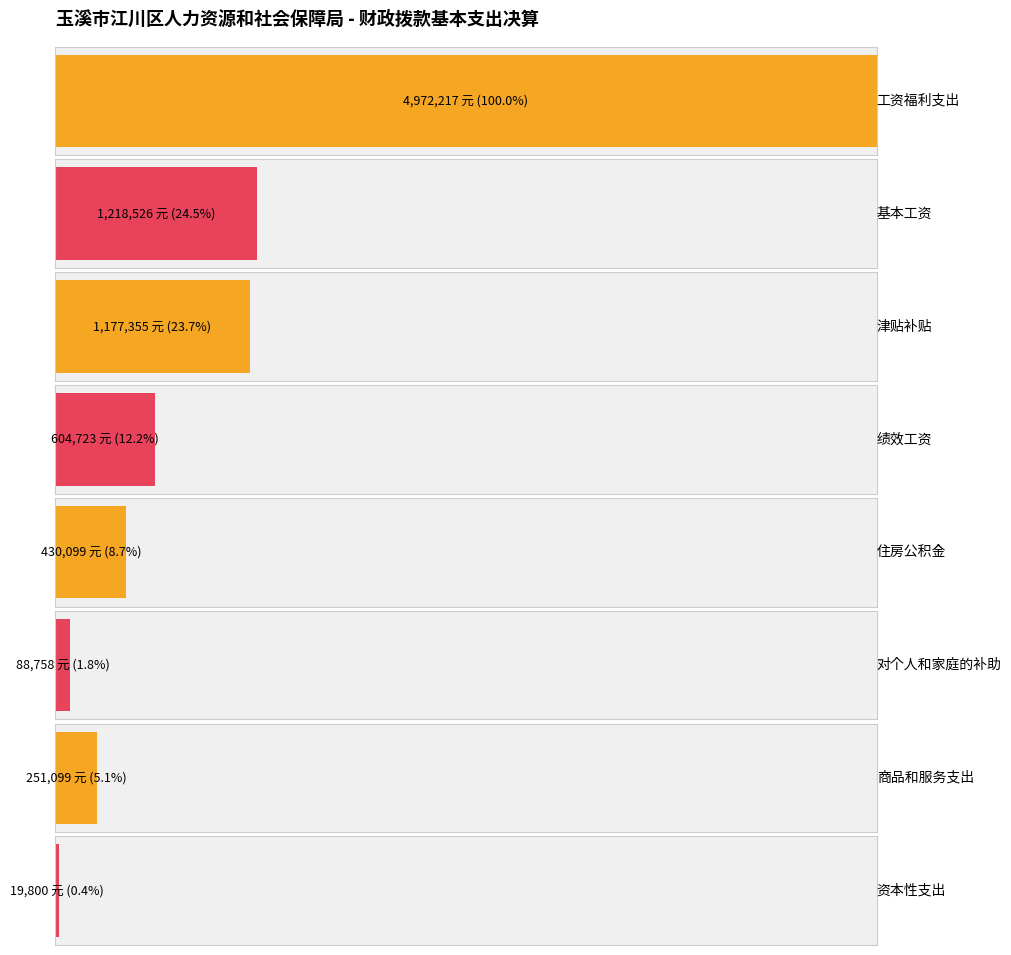

What is the value of the 3rd bar from the left?

1177355.0